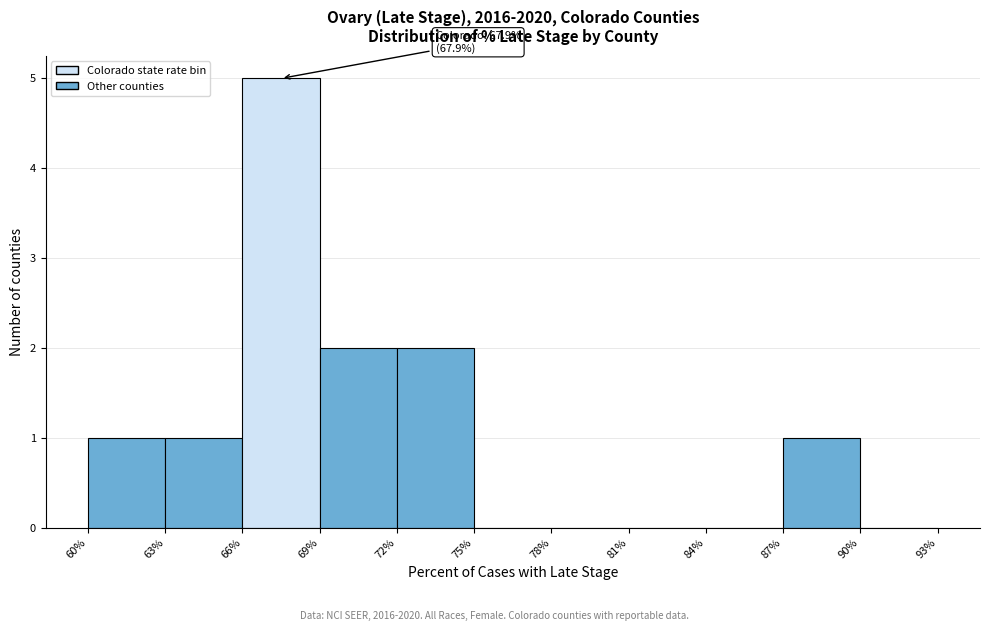

Over which range of the x-axis is the bar tallest?

66% to 69%